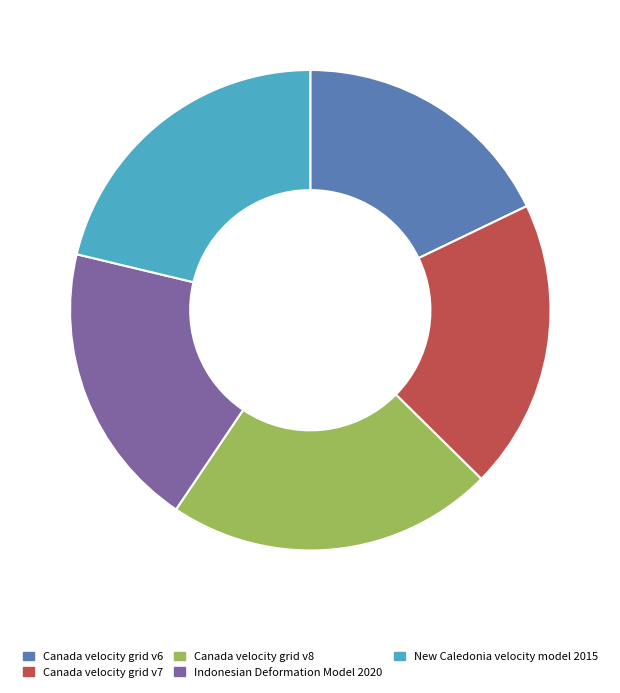

The Indonesian Deformation Model 2020 slice represents 34% of the pie. True or false?

False